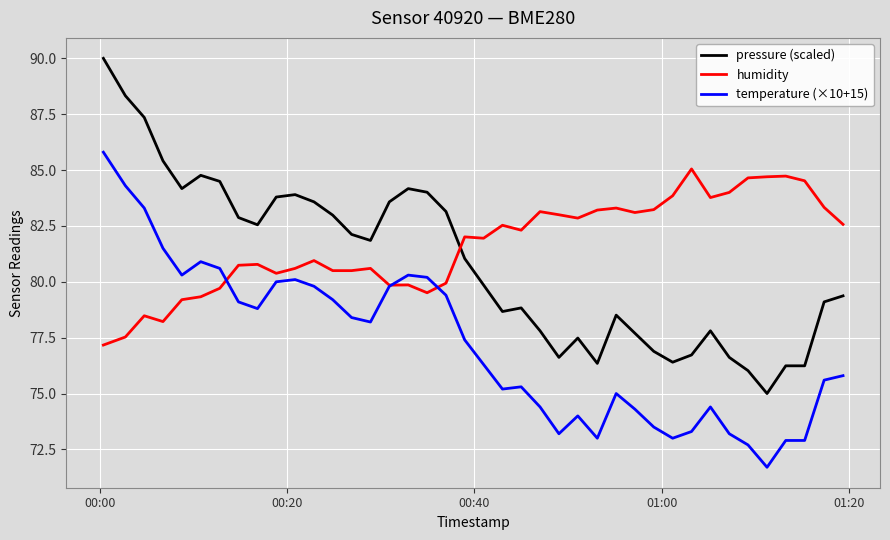

True or false: temperature (×10+15) has more than 1 points higher than both neighbors.

True